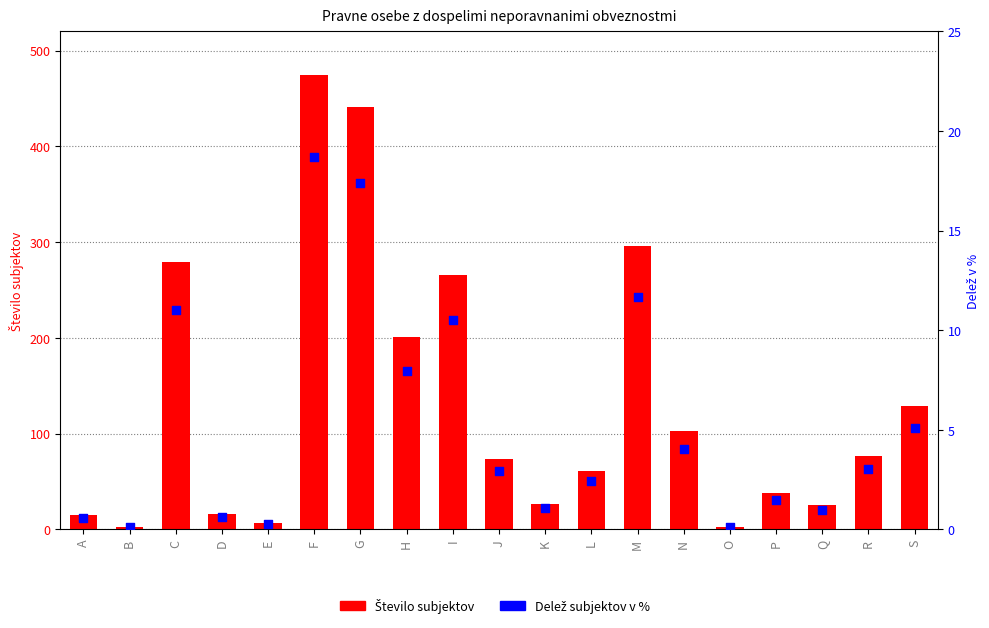

Which series has the widest spread of Y values?

Število subjektov